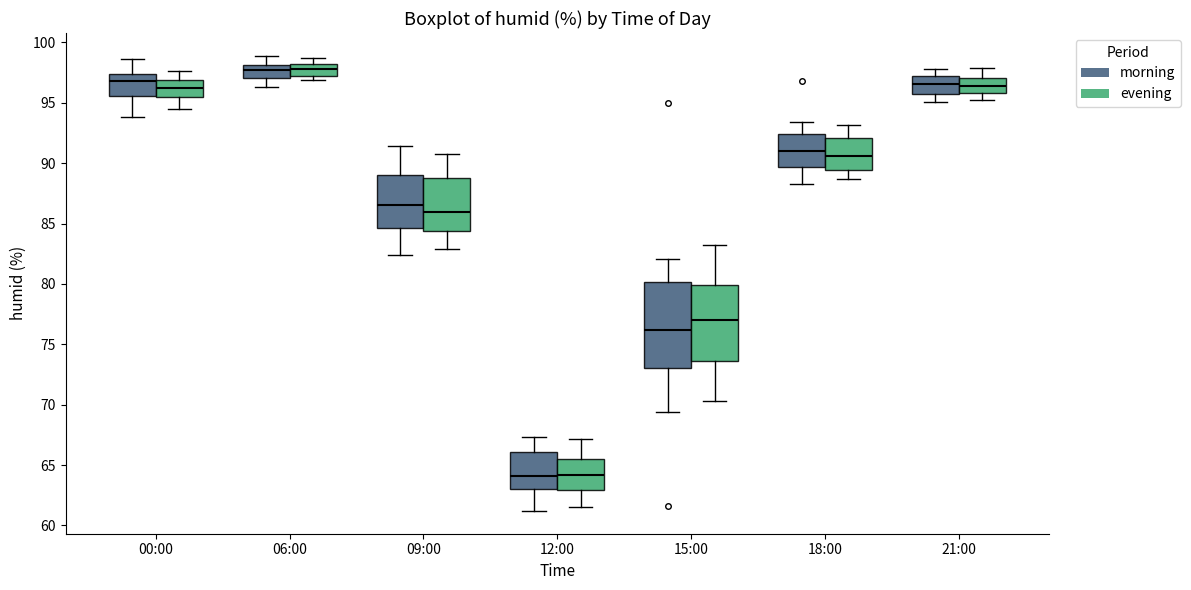

Comparing the boxes themselves (not the whiskers), which one is the tallest?

15:00 (morning)